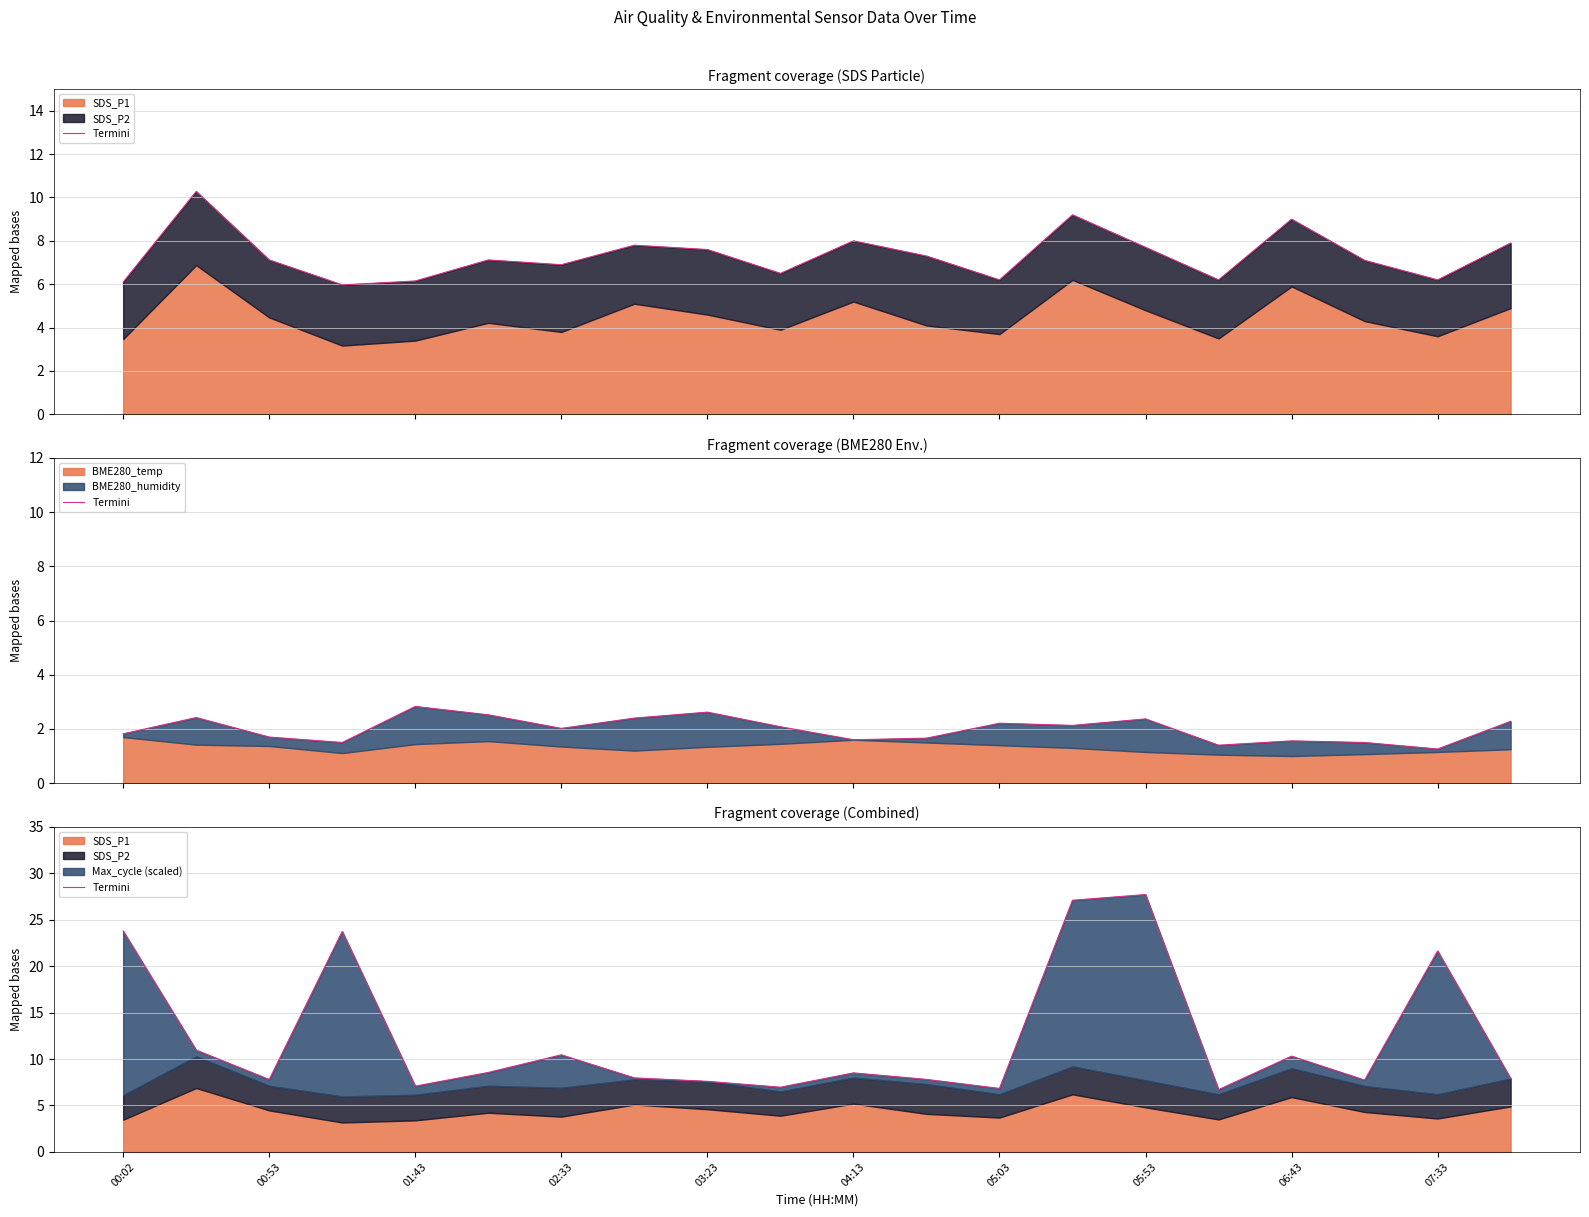

True or false: there are more than 1 points higher than both neighbors.

True